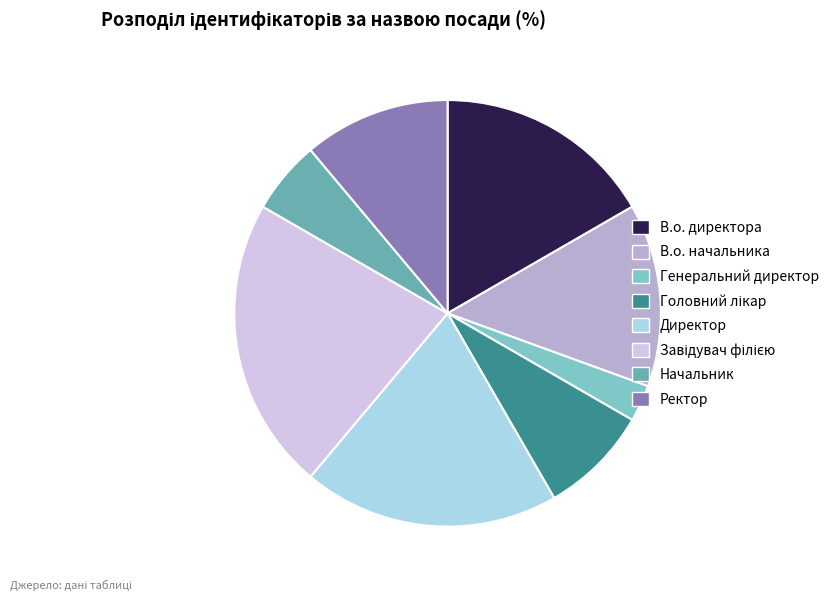

Combined, do Ректор and Начальник account for over 50%?

No